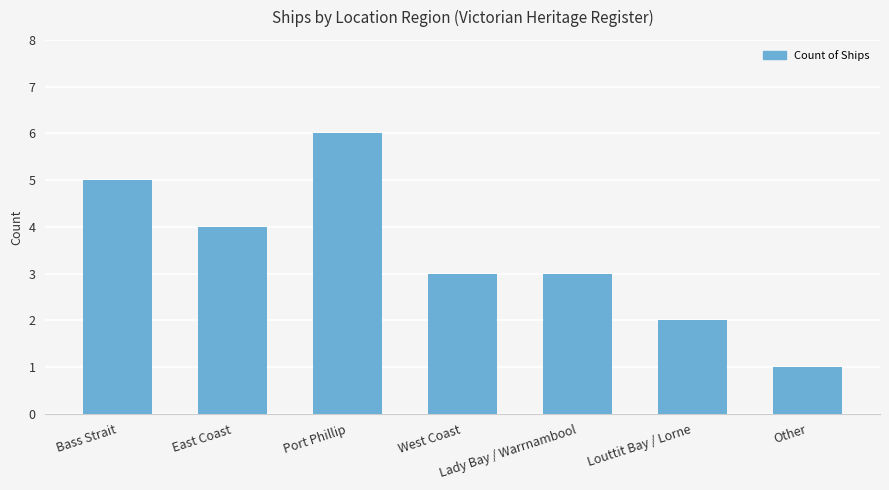

What is the value of the 2nd bar from the left?

4